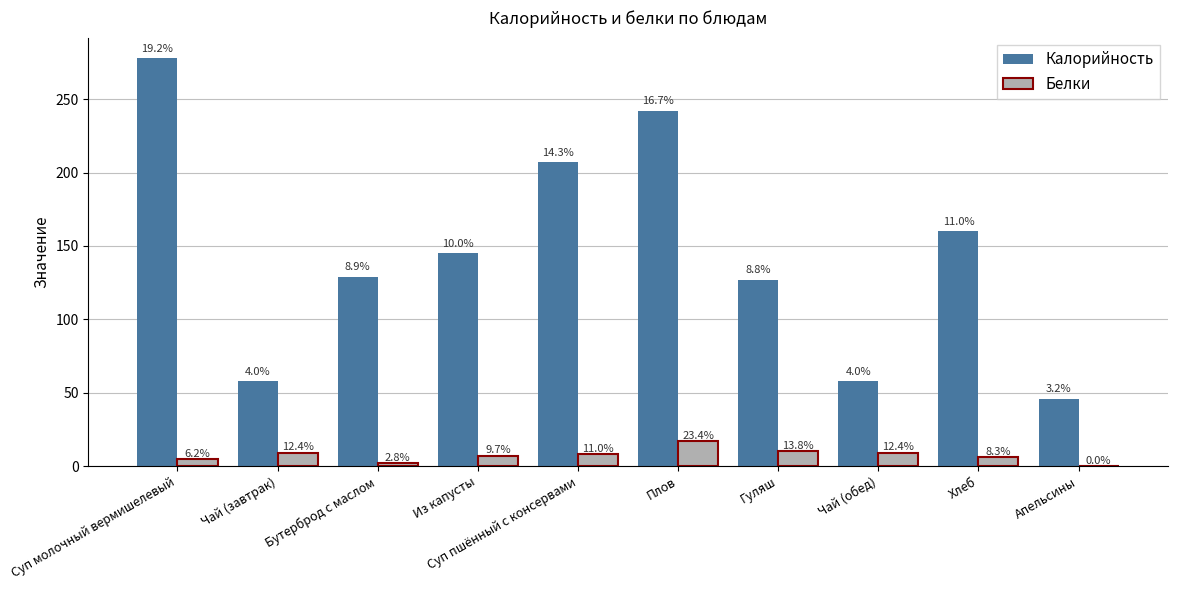

True or false: Калорийность has a value of 55.8 at Плов.

False